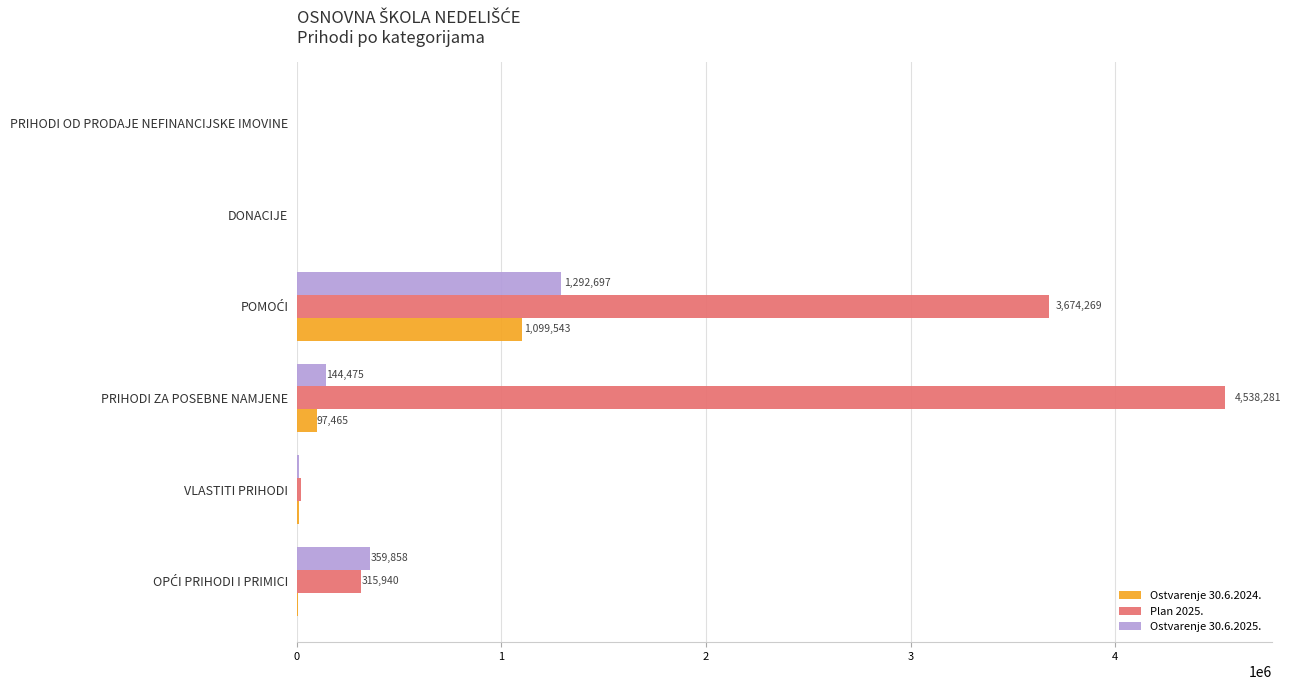

Which label corresponds to the largest value in the chart?

PRIHODI ZA POSEBNE NAMJENE